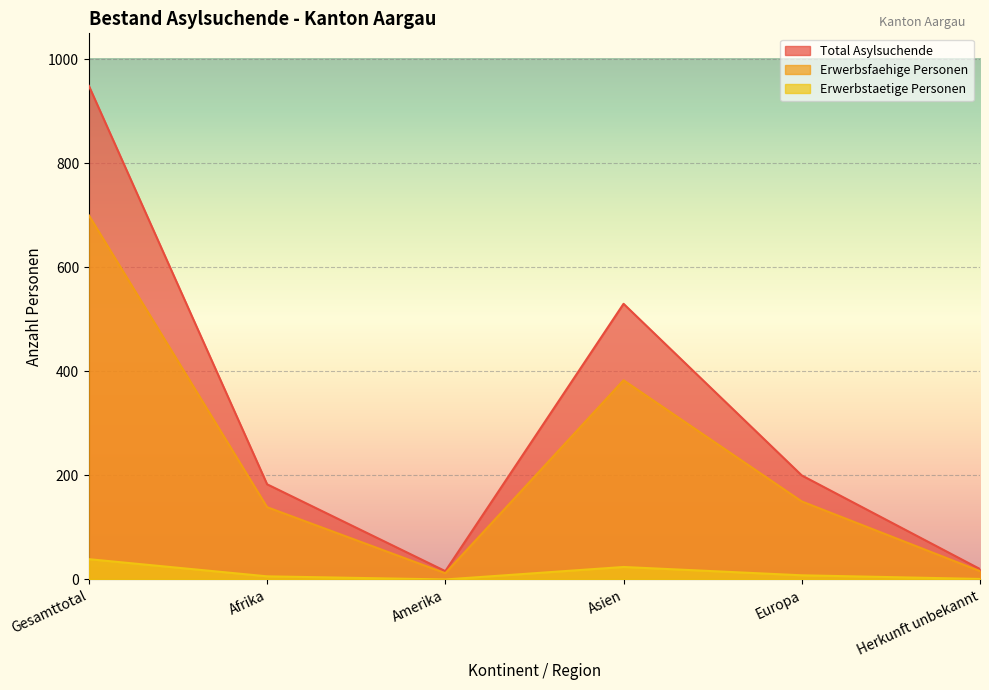

What is the difference between the maximum and minimum values in the Total Asylsuchende series?

933